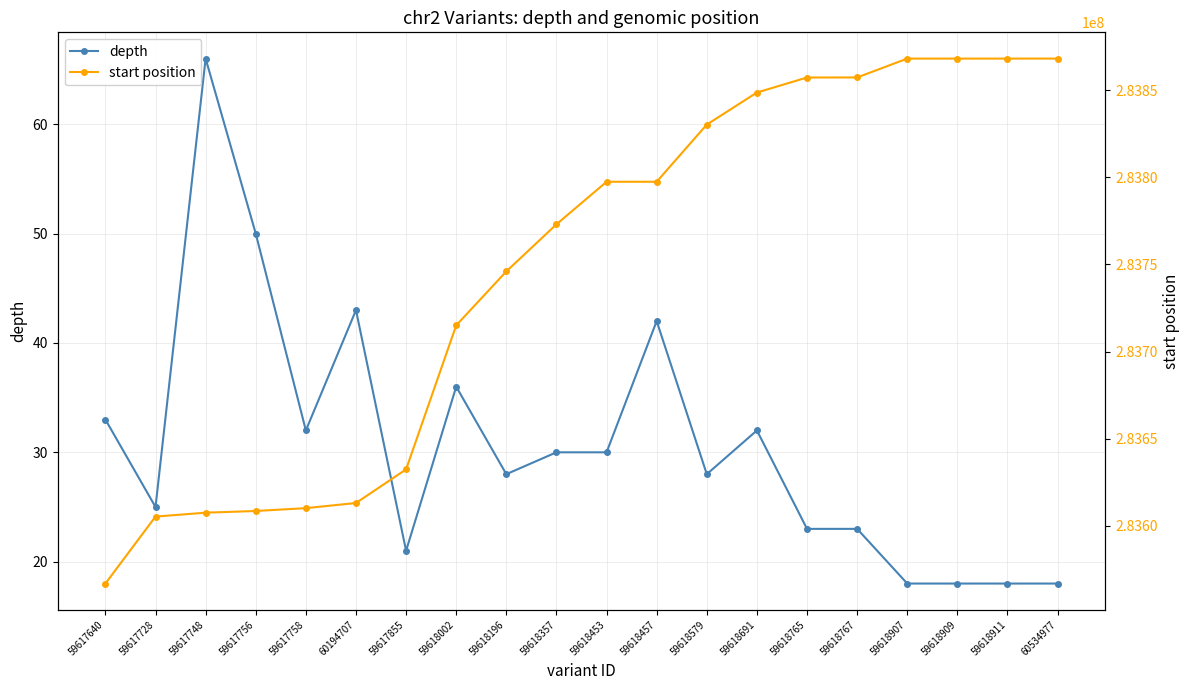

True or false: start position and depth cross at least once.

False